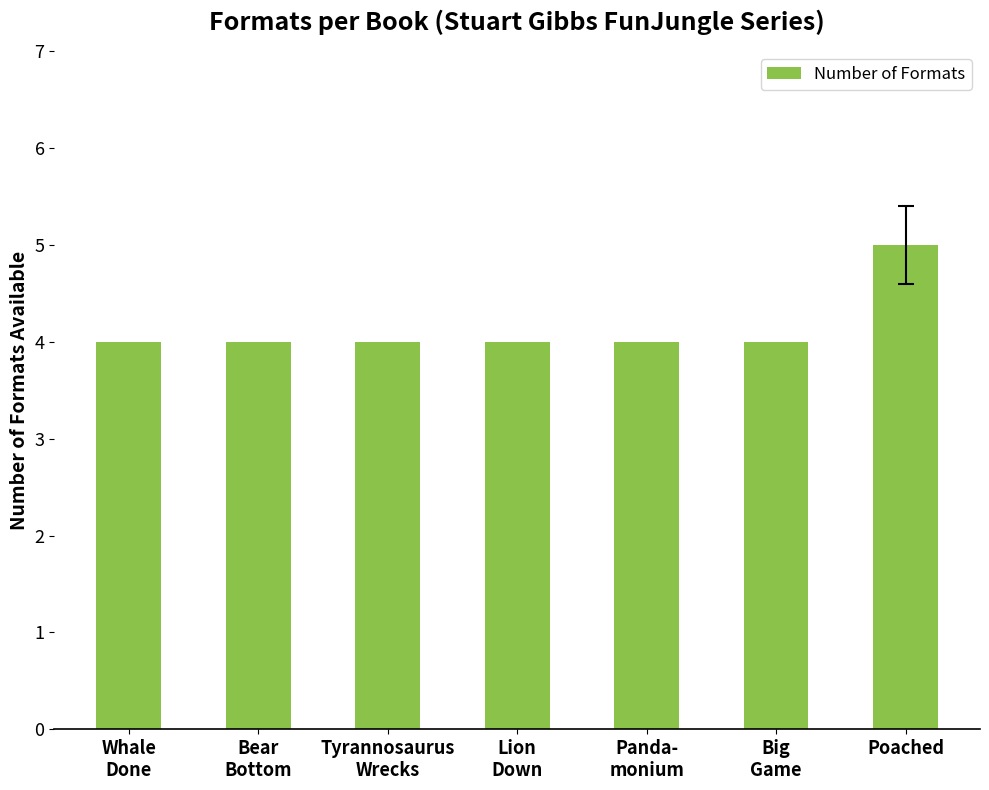

How many distinct data groups are displayed?

1